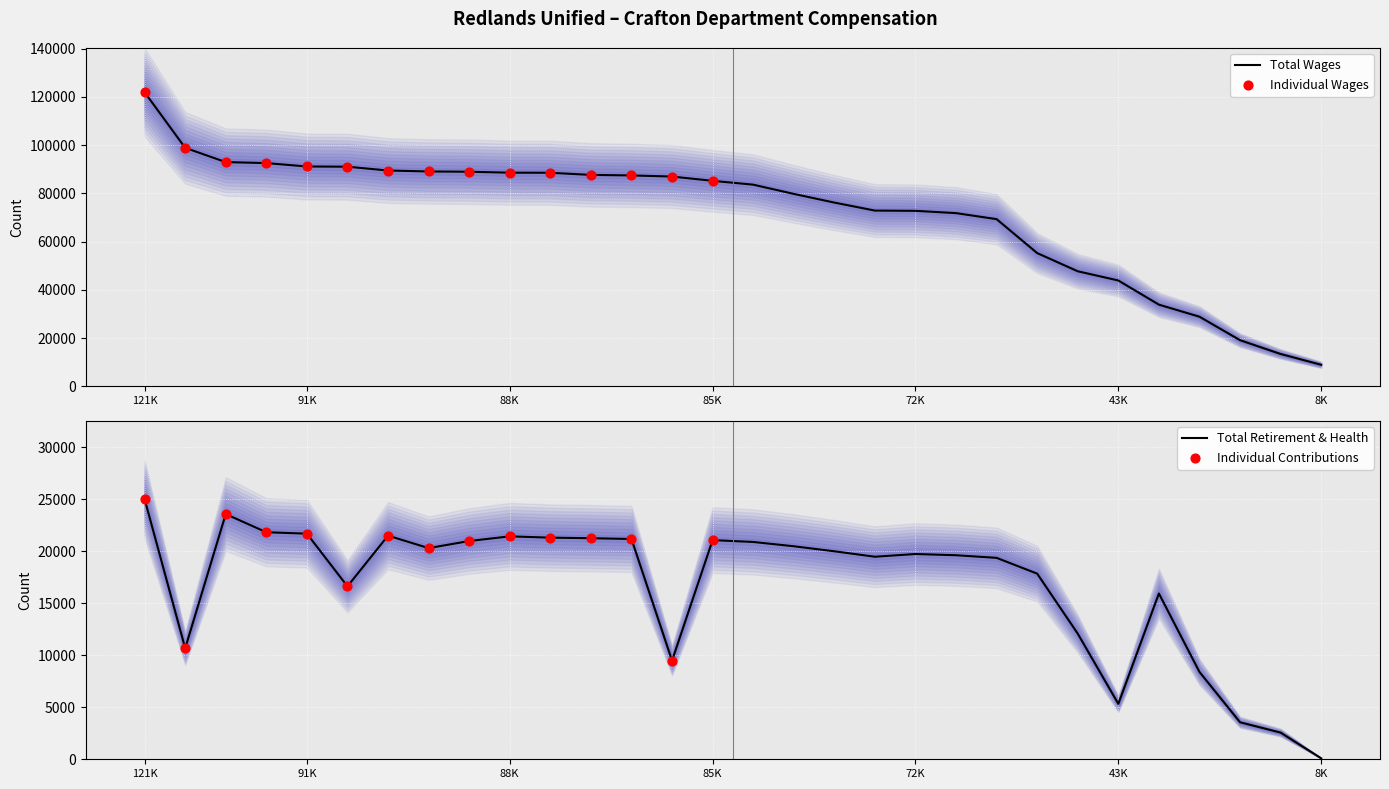

What is the highest value of the Total Wages series?

121902